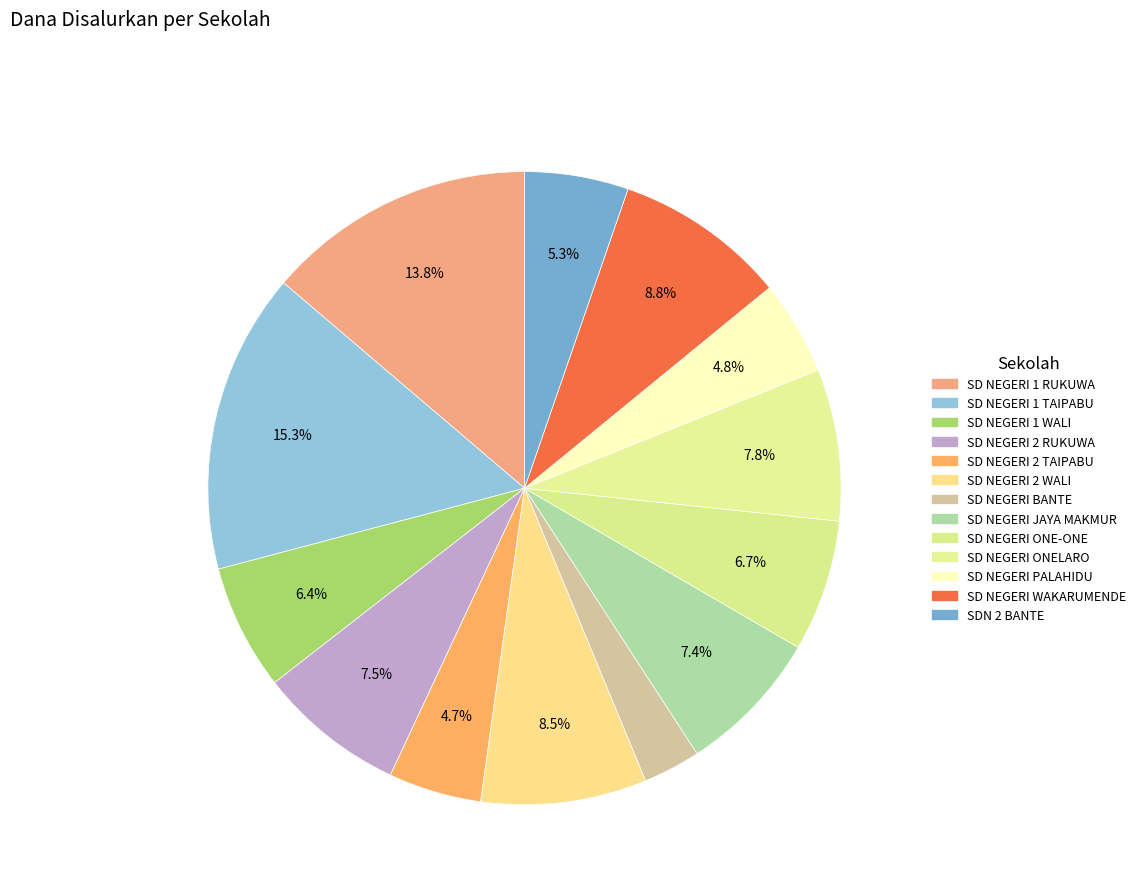

What percentage is the SD NEGERI 2 RUKUWA slice, to the nearest percent?

8%